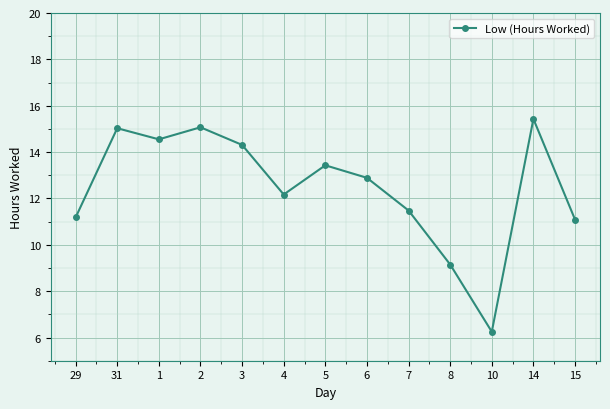

How many points are higher than both their immediate neighbors (excluding endpoints)?

4